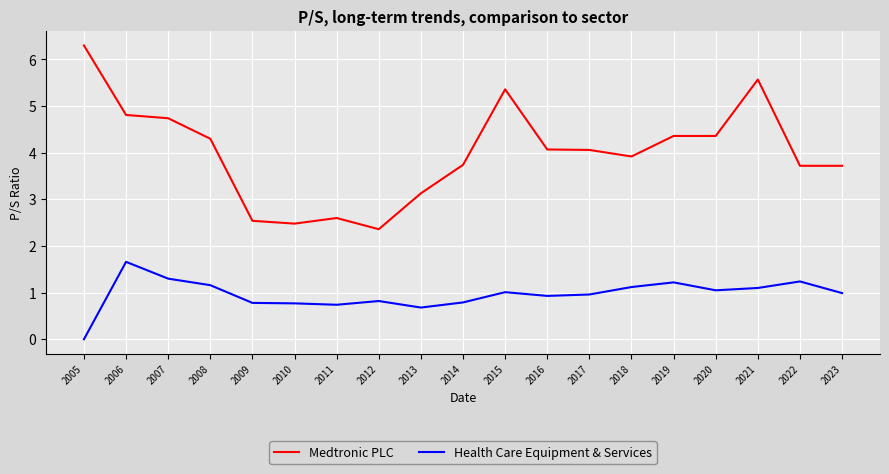

What is the sum of all Medtronic PLC values?

76.1